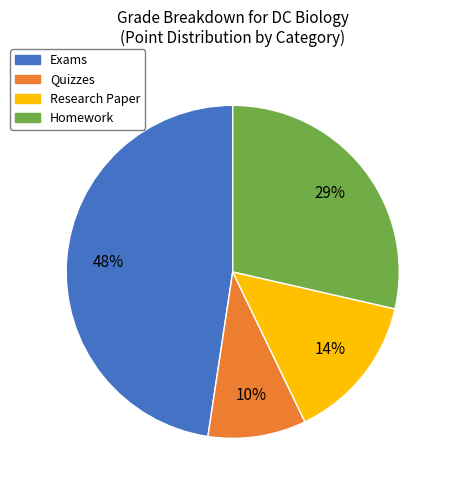

Which slice is the largest?

Exams